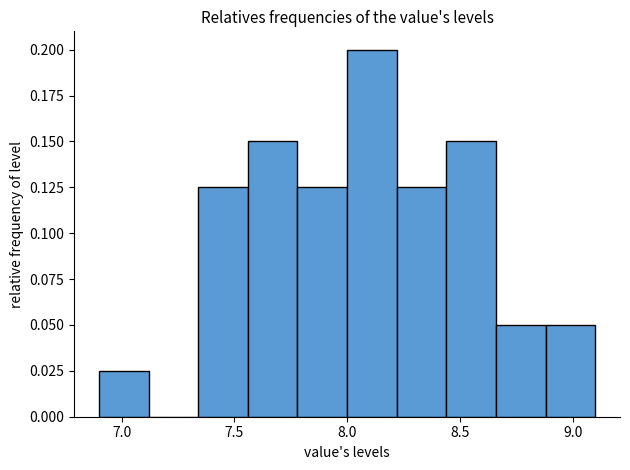

Which range on the x-axis has the tallest bar?

8.00 to 8.22